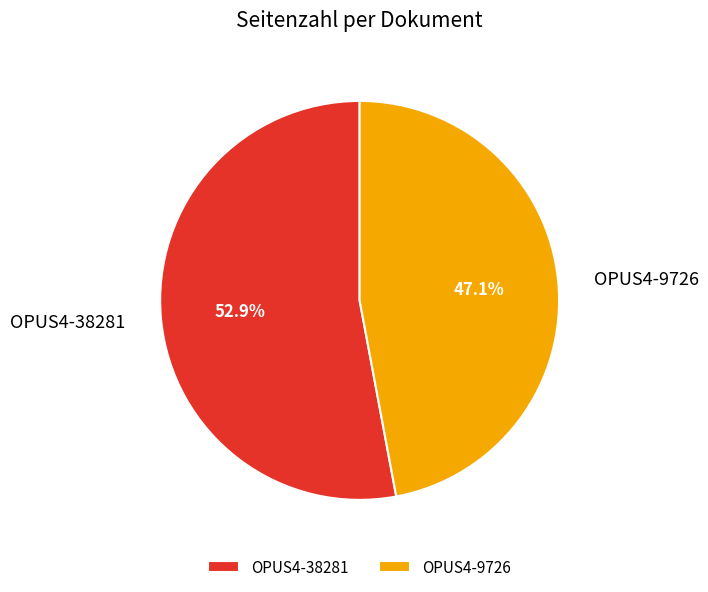

Does OPUS4-38281 account for over 50% of the chart?

Yes